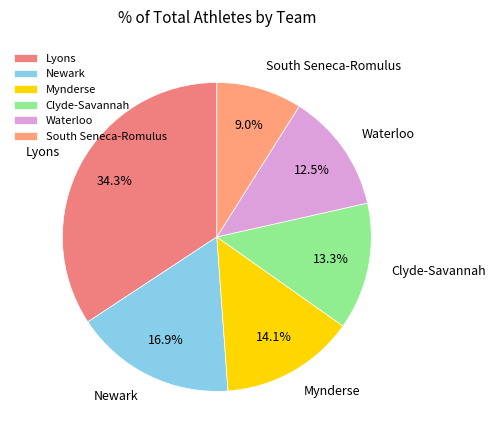

How much of the chart is everything except Mynderse?

85.9%